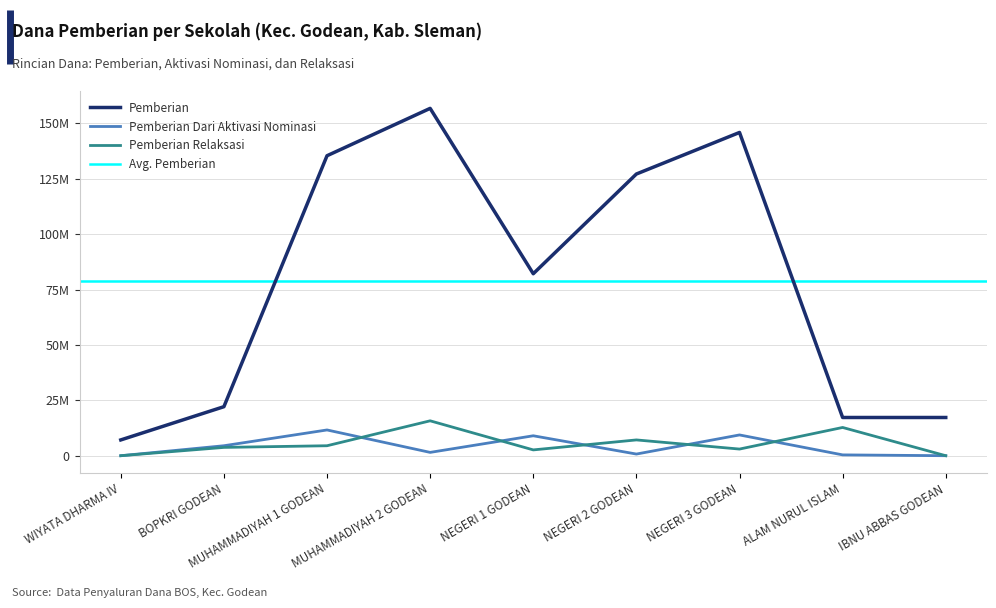

What is the difference between the maximum and minimum values in the Pemberian series?

149625000